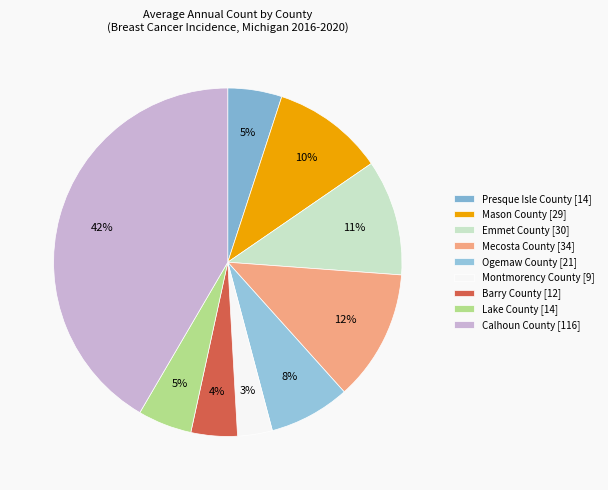

How many segments does this pie chart have?

9